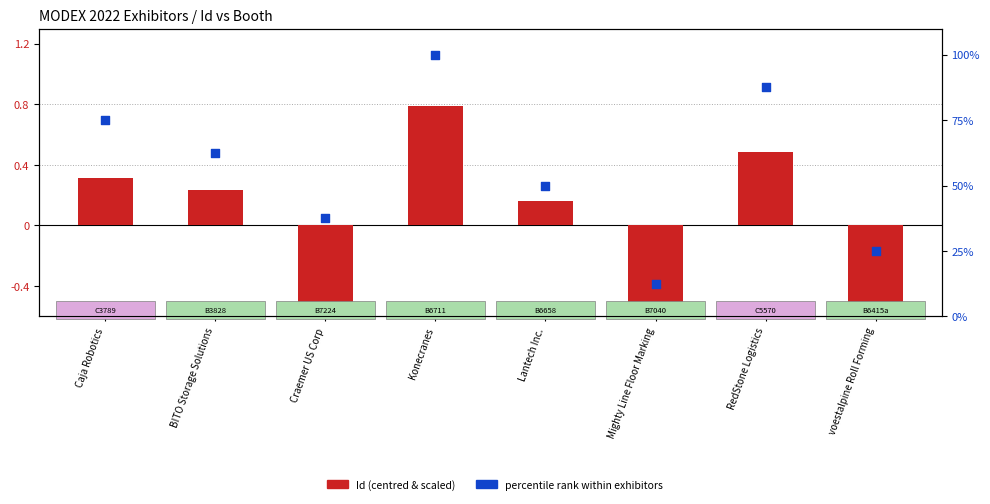

Which series has the widest spread of Y values?

percentile rank within exhibitors